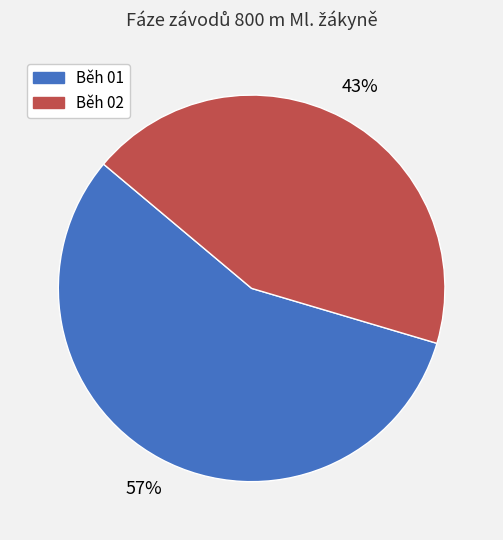

Approximately how many times larger is the value at Běh 01 compared to Běh 02?

1.3